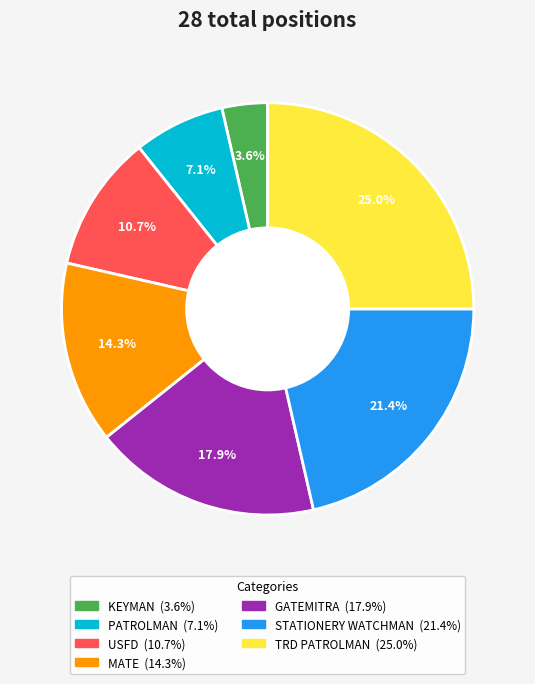

Which has a higher value, GATEMITRA or STATIONERY WATCHMAN?

STATIONERY WATCHMAN